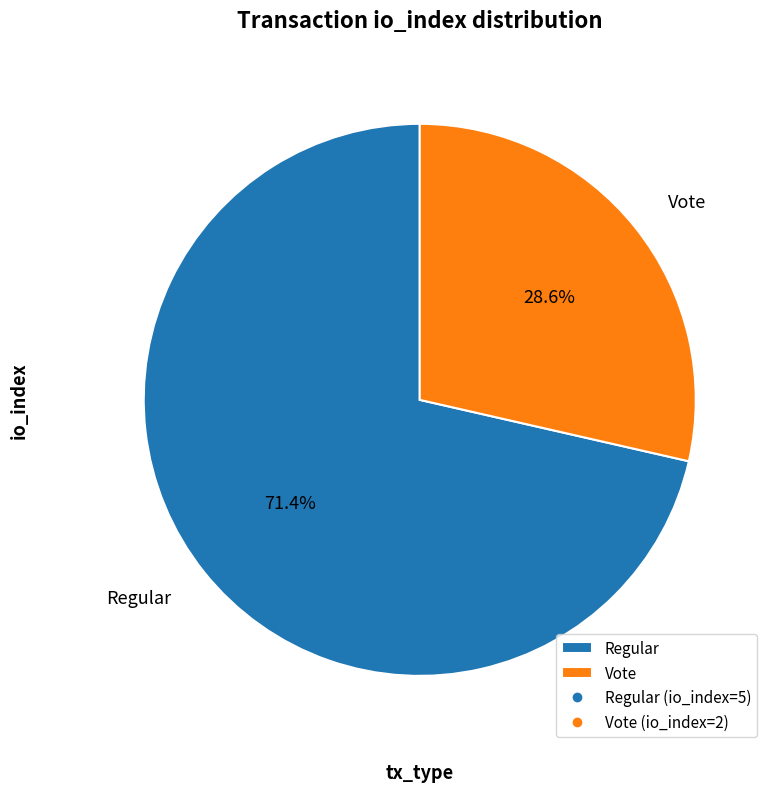

How much of the chart is everything except Regular?

28.6%